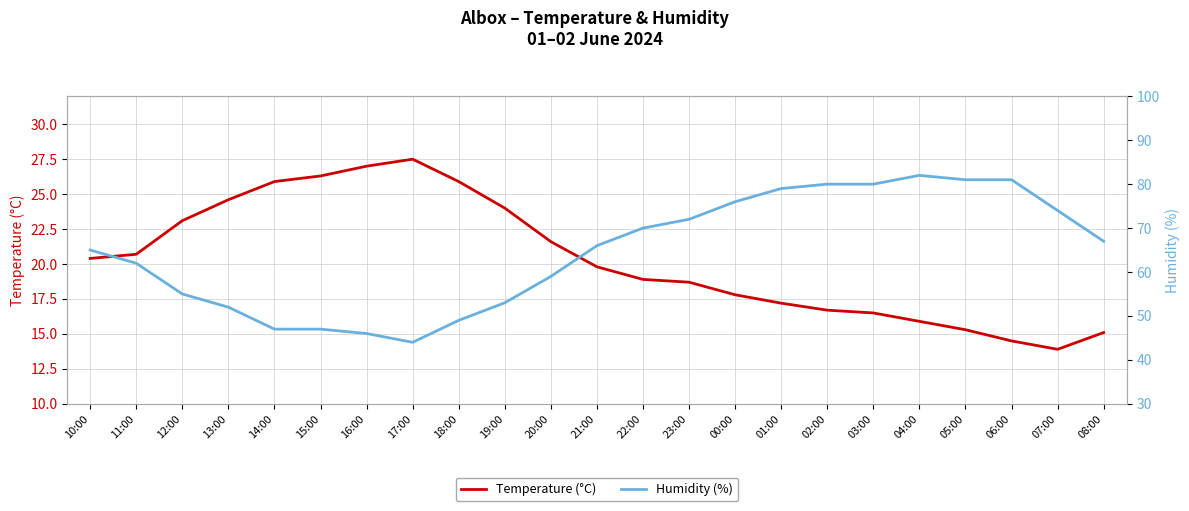

Reading left to right, what are all the values shown in this chart?

Temperature (°C): 10:00=20.4	11:00=20.7	12:00=23.1	13:00=24.6	14:00=25.9	15:00=26.3	16:00=27.0	17:00=27.5	18:00=25.9	19:00=24.0	20:00=21.6	21:00=19.8	22:00=18.9	23:00=18.7	00:00=17.8	01:00=17.2	02:00=16.7	03:00=16.5	04:00=15.9	05:00=15.3	06:00=14.5	07:00=13.9	08:00=15.1
Humidity (%): 10:00=65.0	11:00=62.0	12:00=55.0	13:00=52.0	14:00=47.0	15:00=47.0	16:00=46.0	17:00=44.0	18:00=49.0	19:00=53.0	20:00=59.0	21:00=66.0	22:00=70.0	23:00=72.0	00:00=76.0	01:00=79.0	02:00=80.0	03:00=80.0	04:00=82.0	05:00=81.0	06:00=81.0	07:00=74.0	08:00=67.0